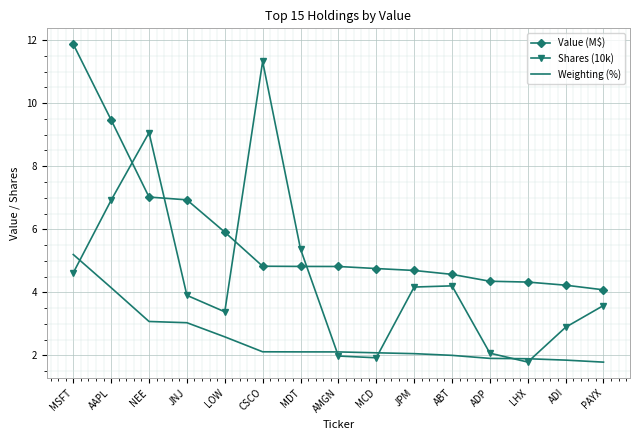

Which category has the highest value in the Value (M$) series?

MSFT